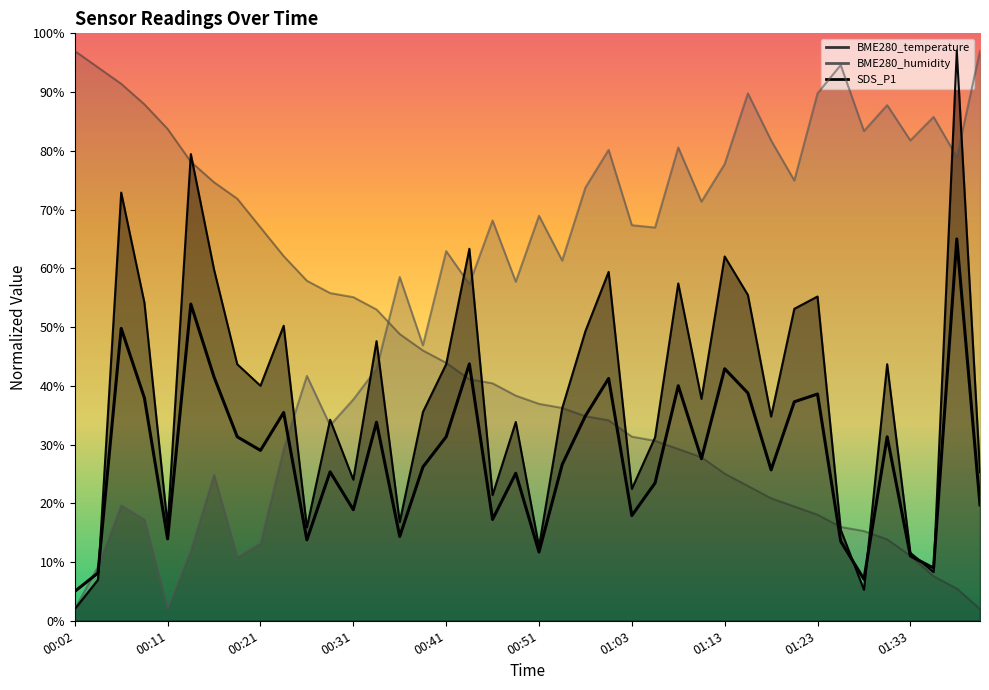

Is it true that SDS_P1 equals 7.0 at 00:04?

True